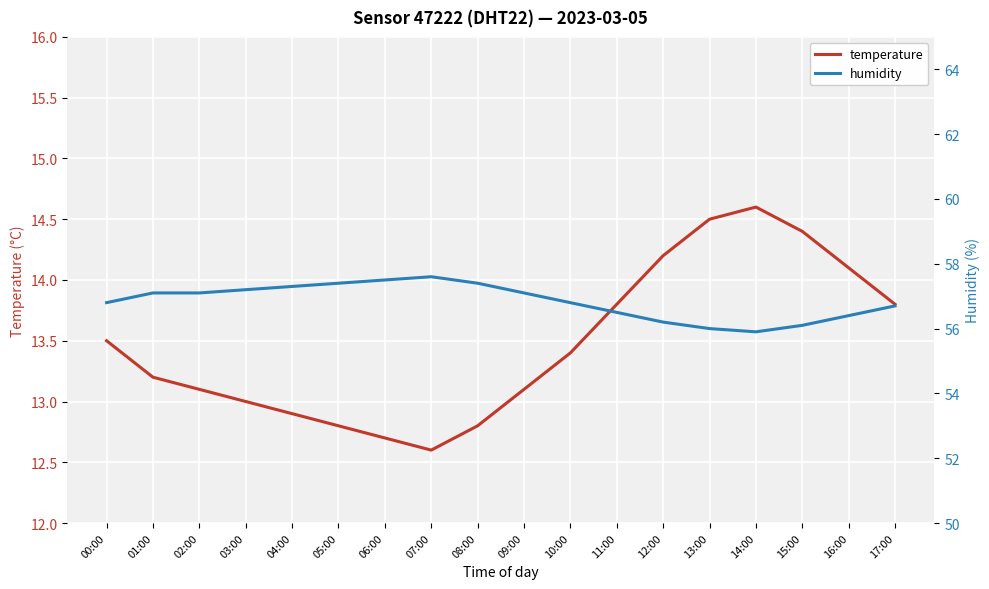

At how many categories does at least one series exceed 23?

18